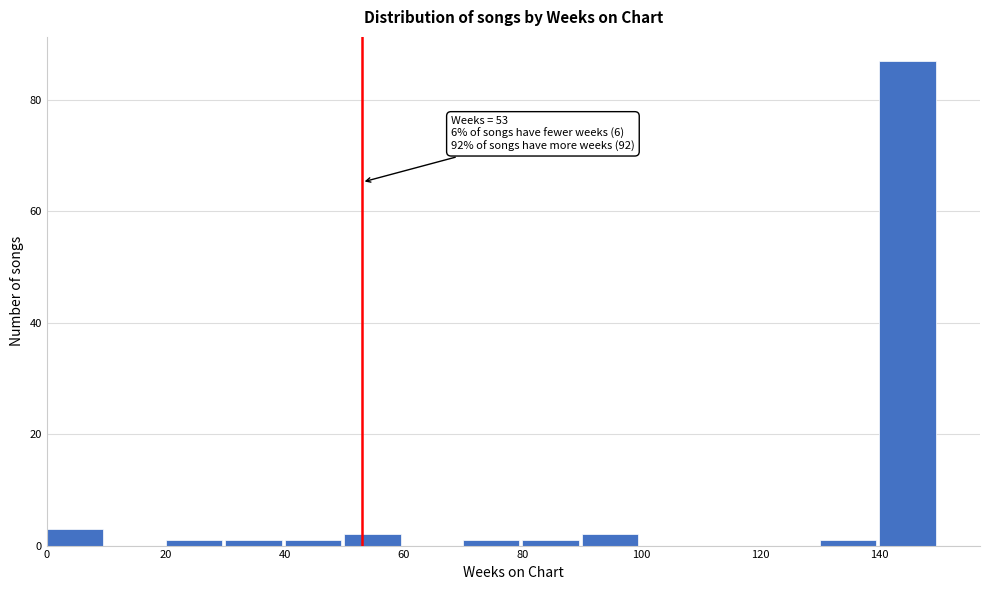

Over which range of the x-axis is the bar tallest?

140 to 150